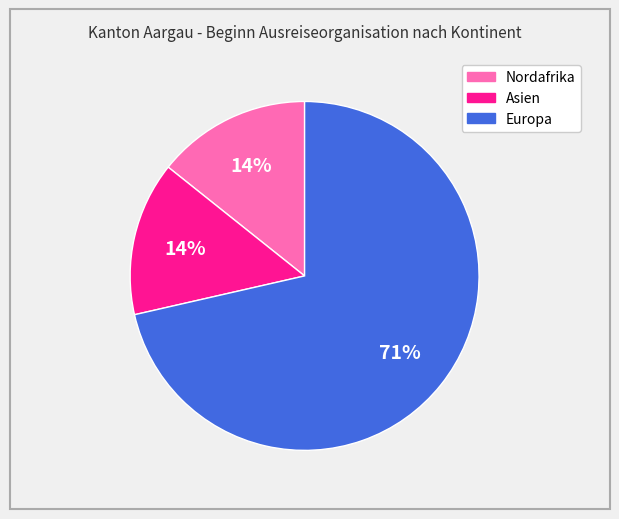

Is there any slice that represents more than half of the pie?

Yes